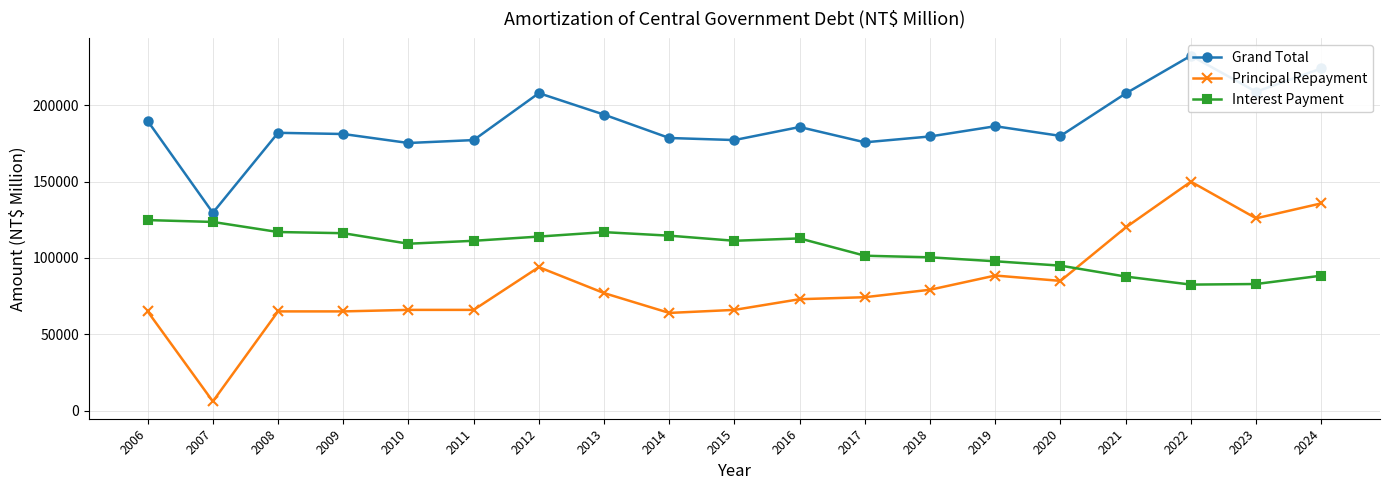

At how many categories does at least one series exceed 167611?

18